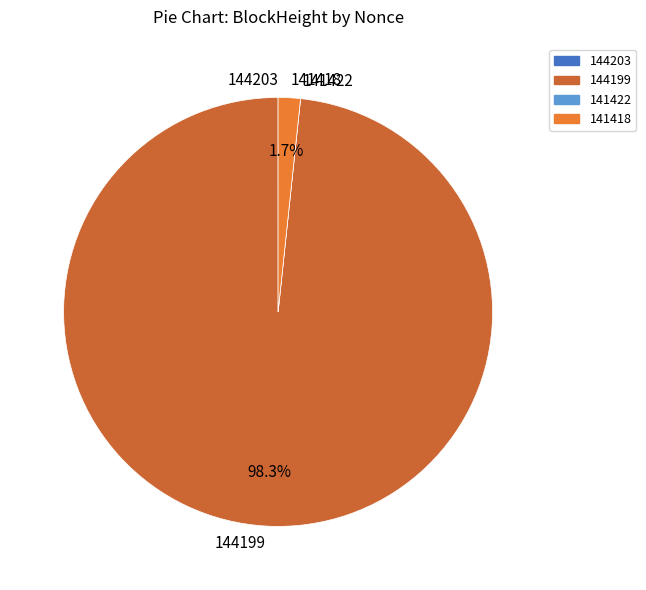

Is it true that 141418 is 2% of the pie?

True